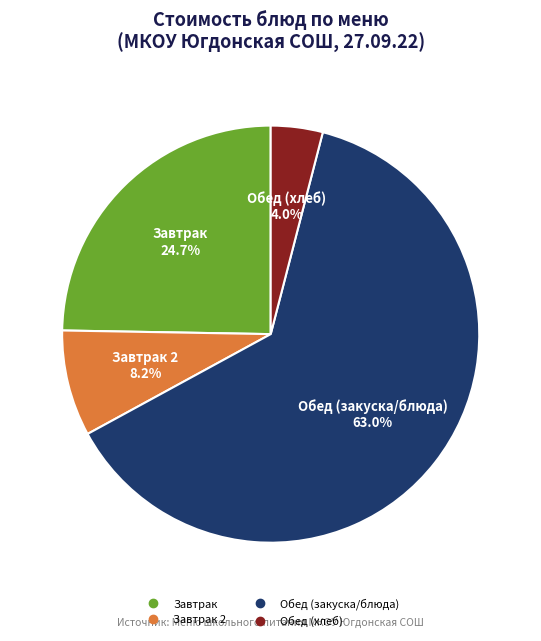

Does any single category account for the majority?

Yes